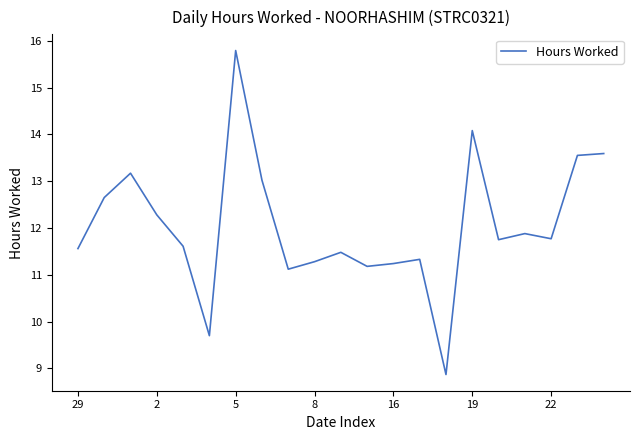

What is the maximum value shown in the chart?

15.8